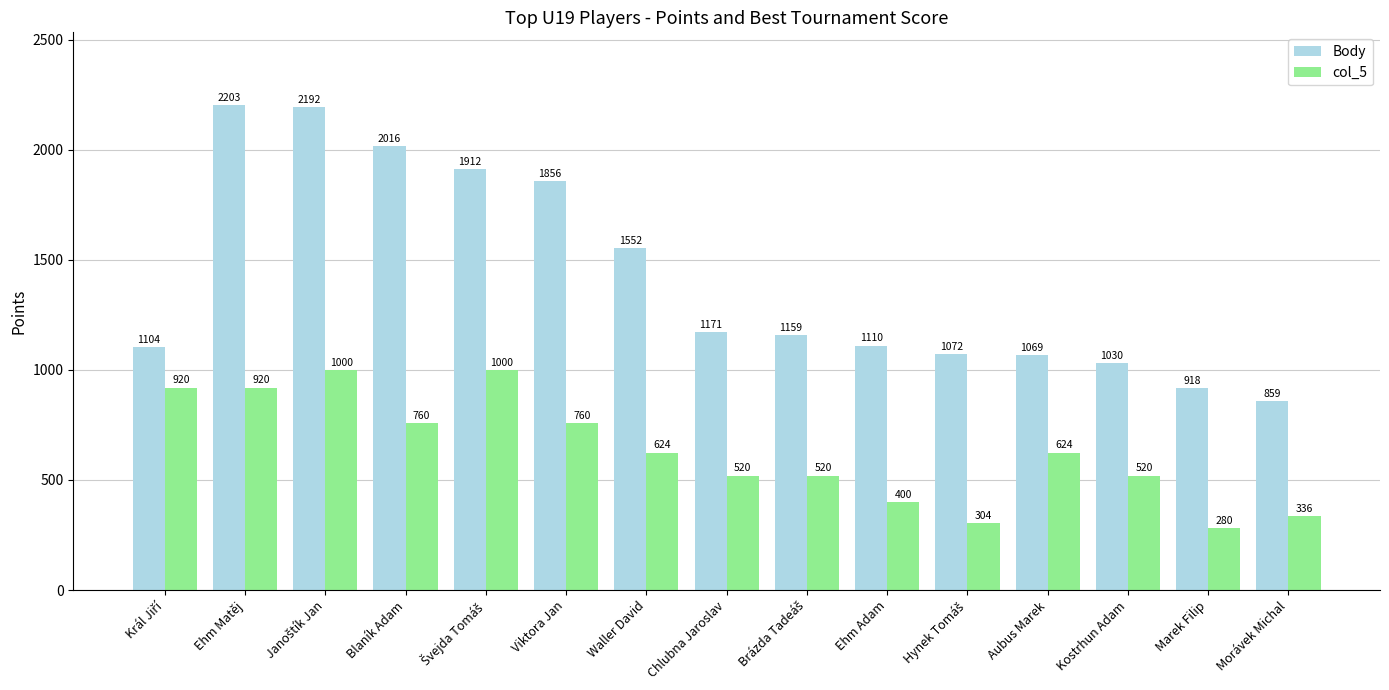

What is the sum of the col_5 values at Kostrhun Adam and Chlubna Jaroslav?

1040